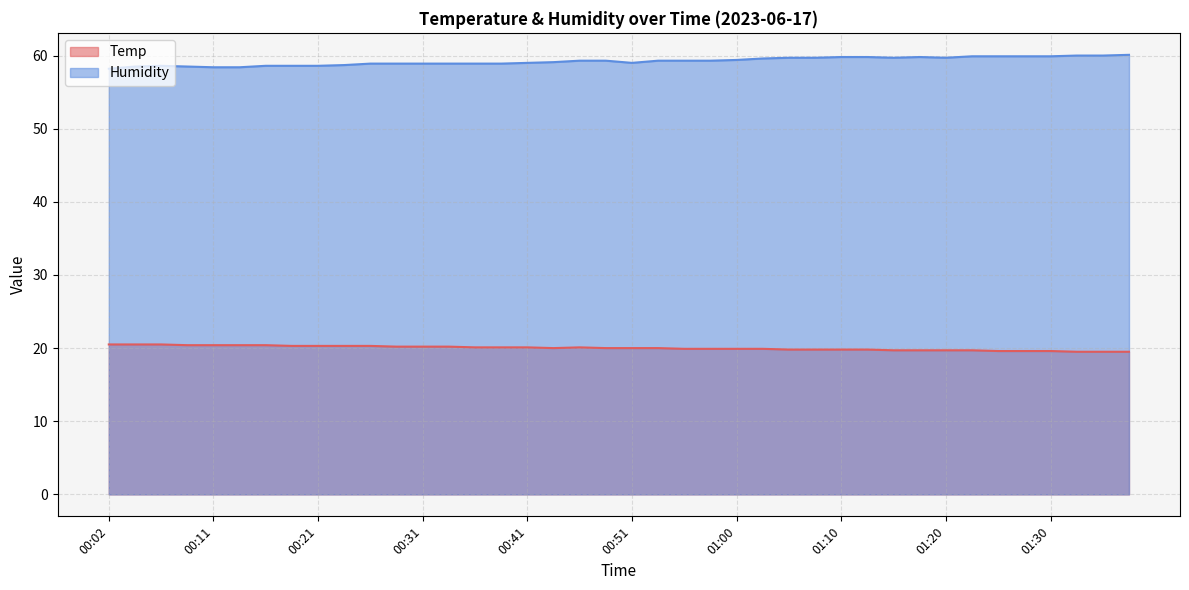

Which has a higher value, 00:04 or 00:43?

00:04